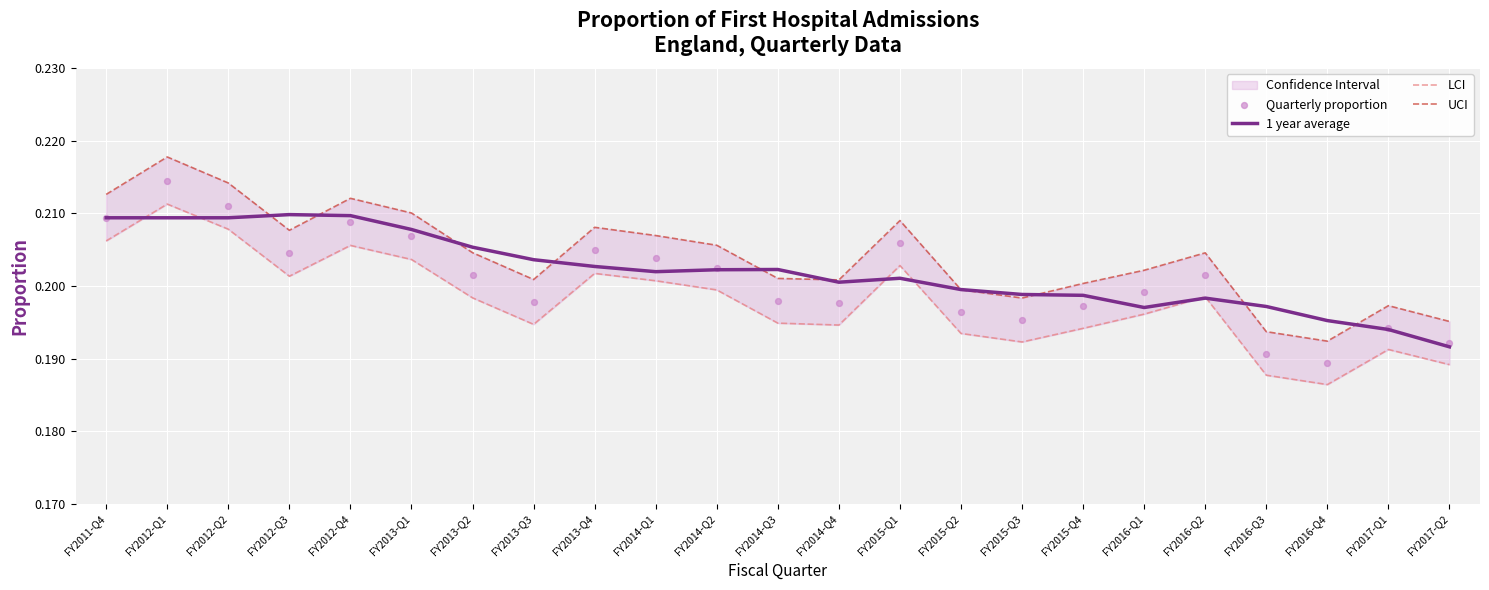

Which series contains the highest Y value?

UCI